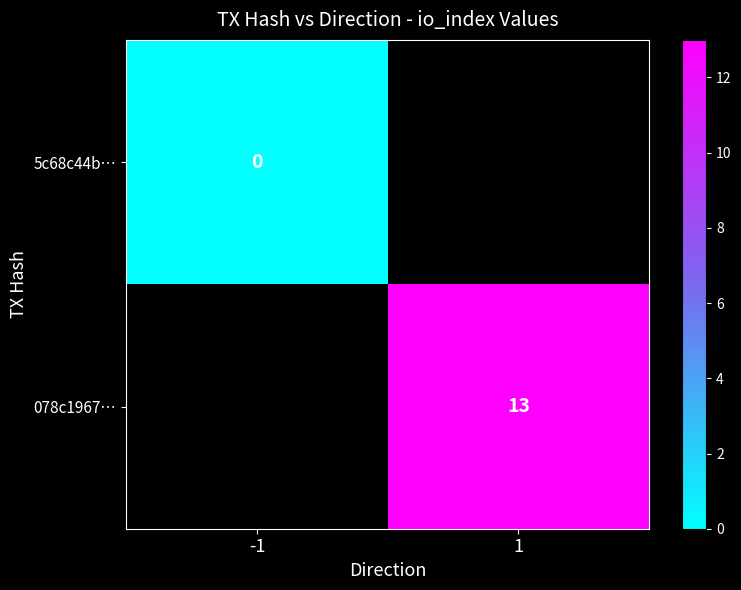

How many series are shown in this chart?

2